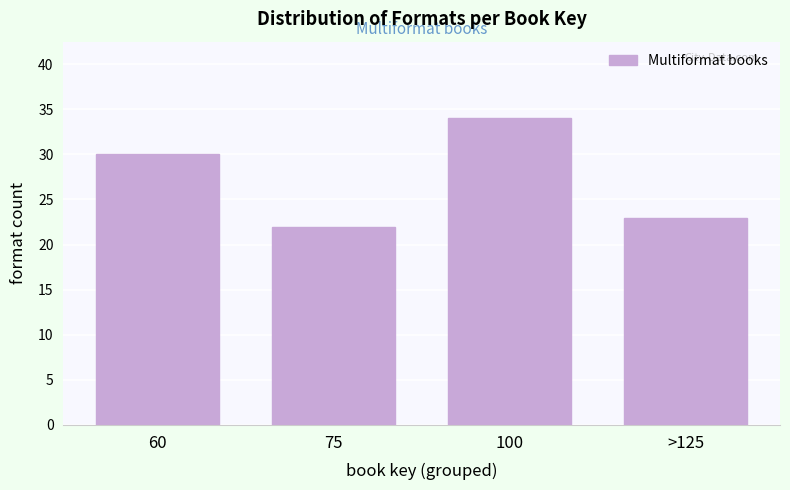

Reading right to left, list all the values displayed in this chart.

23	34	22	30